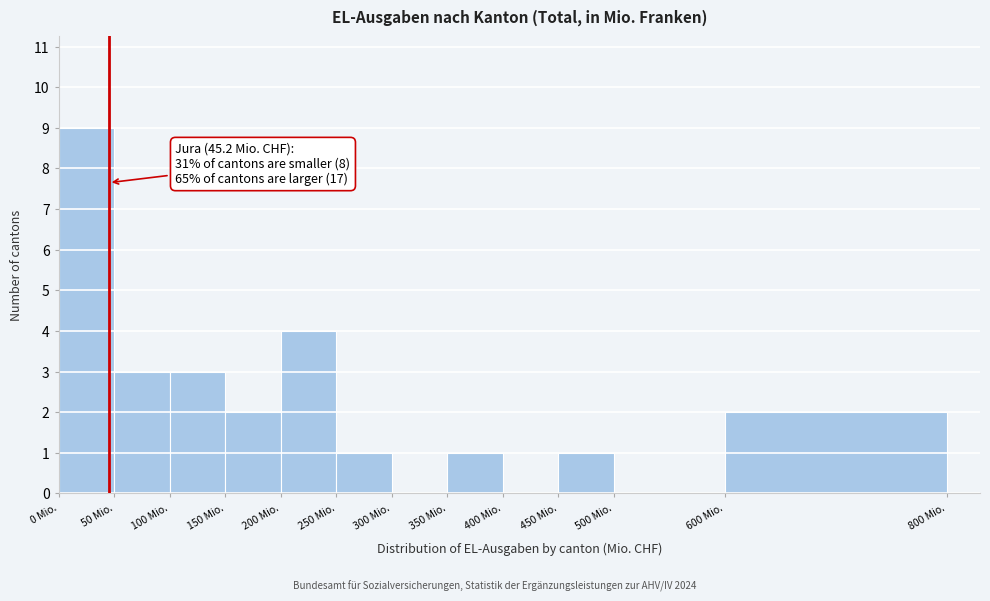

Over which range of the x-axis is the bar tallest?

0 to 50